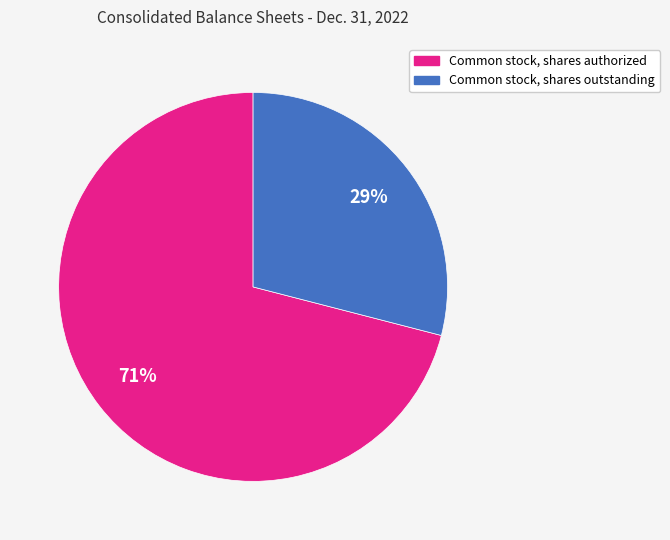

Do Common stock, shares outstanding and Common stock, shares authorized together represent more than half of the pie?

Yes